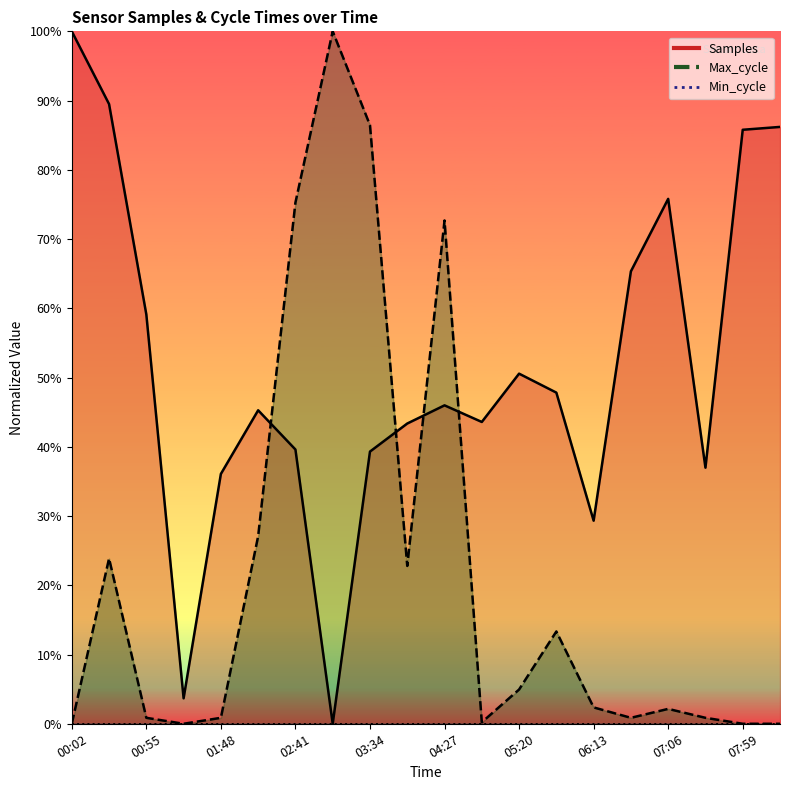

How many positive values does the Samples series have?

19